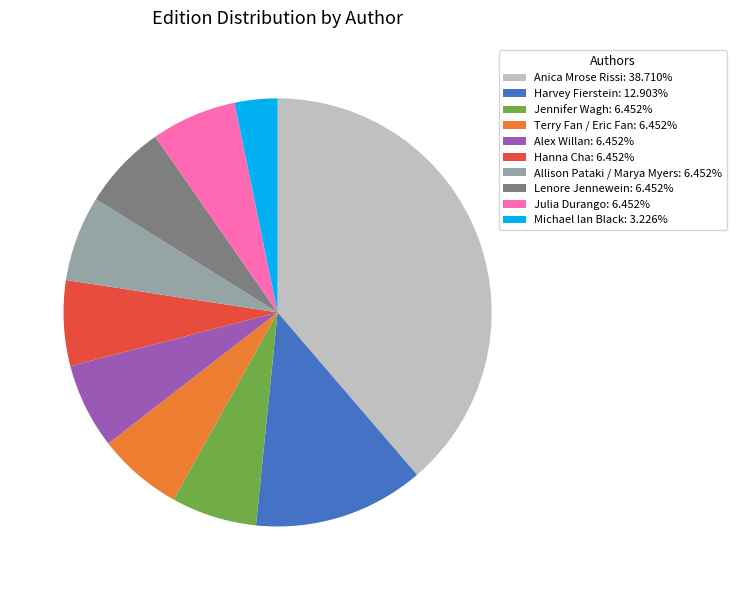

Is Anica Mrose Rissi the majority of the pie?

No